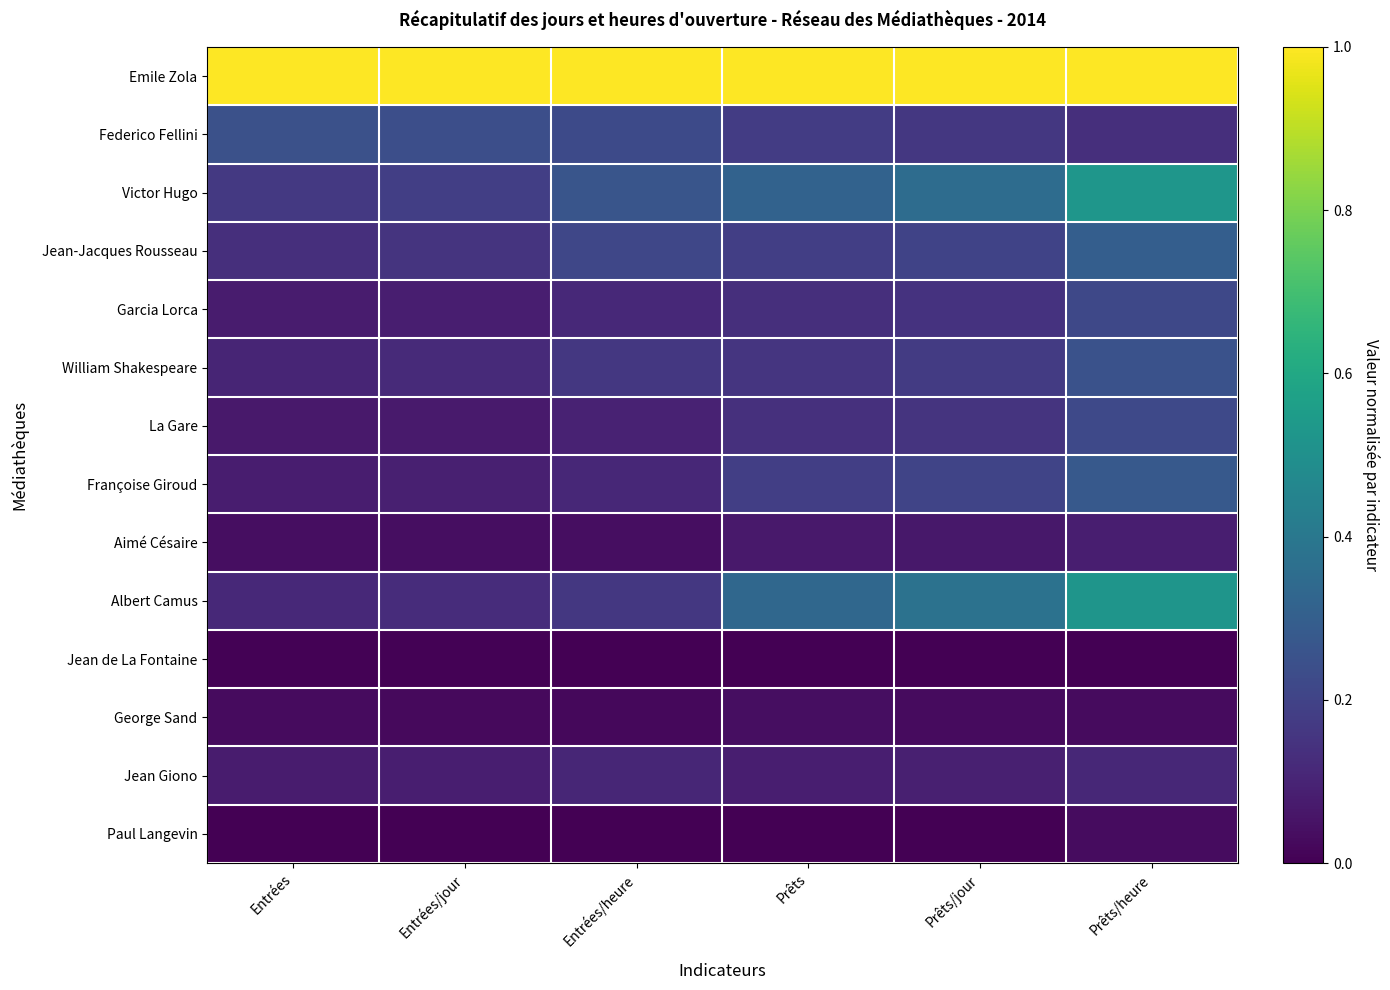

Reading left to right, what are all the values shown in this chart?

Emile Zola: Entrées=1.0	Entrées/jour=1.0	Entrées/heure=1.0	Prêts=1.0	Prêts/jour=1.0	Prêts/heure=1.0
Federico Fellini: Entrées=0.2	Entrées/jour=0.2	Entrées/heure=0.2	Prêts=0.2	Prêts/jour=0.2	Prêts/heure=0.1
Victor Hugo: Entrées=0.2	Entrées/jour=0.2	Entrées/heure=0.3	Prêts=0.3	Prêts/jour=0.4	Prêts/heure=0.5
Jean-Jacques Rousseau: Entrées=0.1	Entrées/jour=0.2	Entrées/heure=0.2	Prêts=0.2	Prêts/jour=0.2	Prêts/heure=0.3
Garcia Lorca: Entrées=0.1	Entrées/jour=0.1	Entrées/heure=0.1	Prêts=0.1	Prêts/jour=0.1	Prêts/heure=0.2
William Shakespeare: Entrées=0.1	Entrées/jour=0.1	Entrées/heure=0.2	Prêts=0.2	Prêts/jour=0.2	Prêts/heure=0.3
La Gare: Entrées=0.1	Entrées/jour=0.1	Entrées/heure=0.1	Prêts=0.1	Prêts/jour=0.2	Prêts/heure=0.2
Françoise Giroud: Entrées=0.1	Entrées/jour=0.1	Entrées/heure=0.1	Prêts=0.2	Prêts/jour=0.2	Prêts/heure=0.3
Aimé Césaire: Entrées=0.0	Entrées/jour=0.0	Entrées/heure=0.0	Prêts=0.1	Prêts/jour=0.1	Prêts/heure=0.1
Albert Camus: Entrées=0.1	Entrées/jour=0.1	Entrées/heure=0.2	Prêts=0.3	Prêts/jour=0.4	Prêts/heure=0.5
Jean de La Fontaine: Entrées=0.0	Entrées/jour=0.0	Entrées/heure=0.0	Prêts=0.0	Prêts/jour=0.0	Prêts/heure=0.0
George Sand: Entrées=0.0	Entrées/jour=0.0	Entrées/heure=0.0	Prêts=0.0	Prêts/jour=0.0	Prêts/heure=0.0
Jean Giono: Entrées=0.1	Entrées/jour=0.1	Entrées/heure=0.1	Prêts=0.1	Prêts/jour=0.1	Prêts/heure=0.1
Paul Langevin: Entrées=0.0	Entrées/jour=0.0	Entrées/heure=0.0	Prêts=0.0	Prêts/jour=0.0	Prêts/heure=0.0